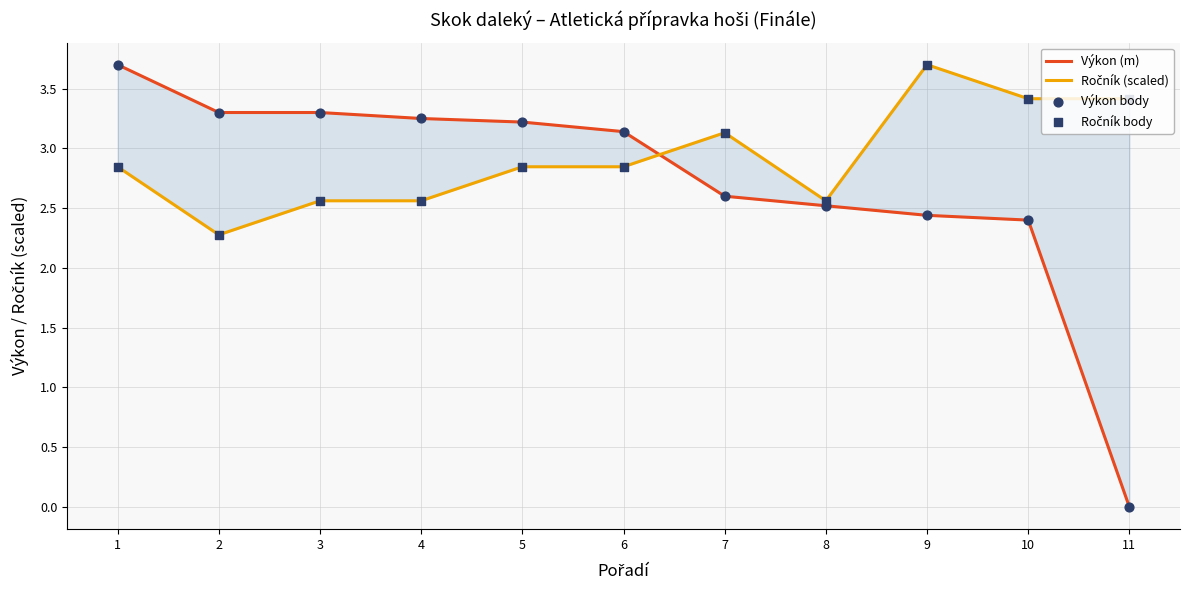

Which series has the widest spread of Y values?

Výkon (m)